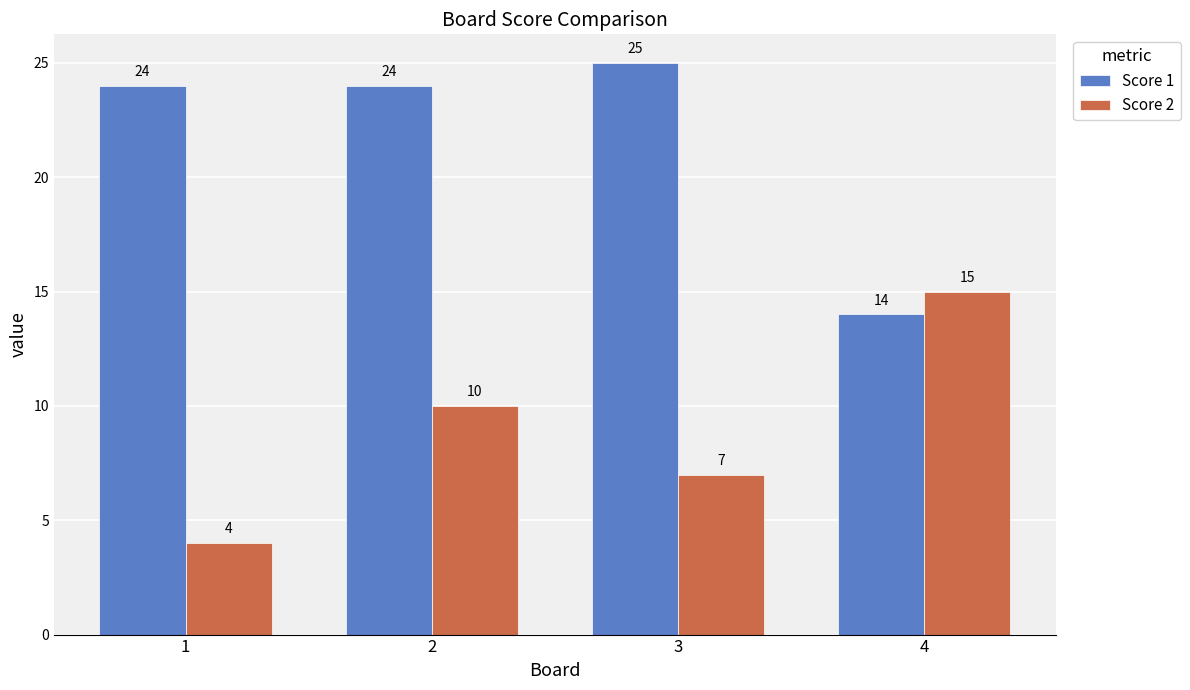

What are all the series names shown in the legend?

Score 1, Score 2